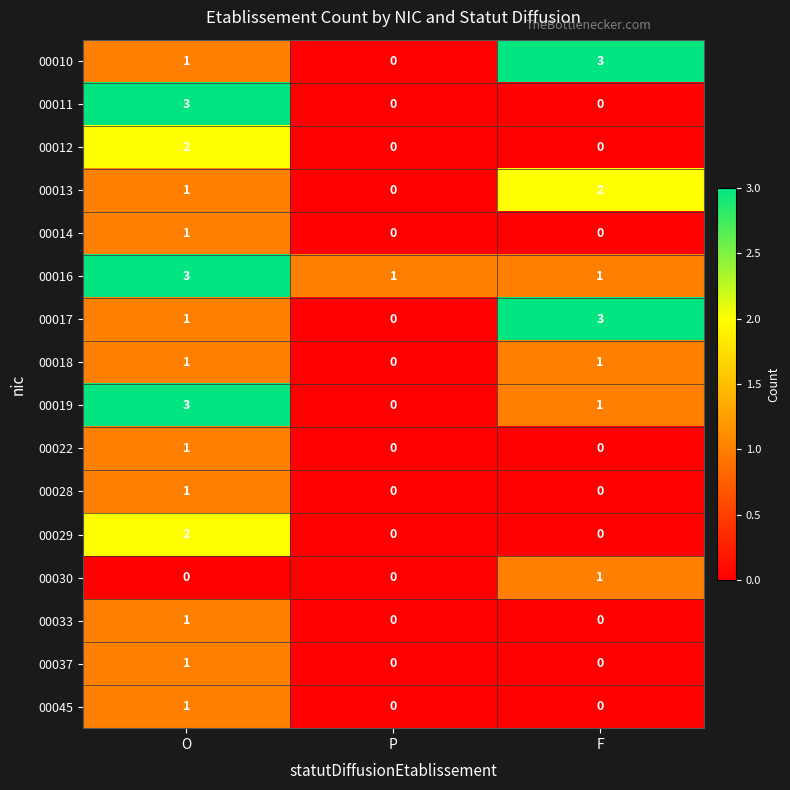

What is the greatest value displayed?

3